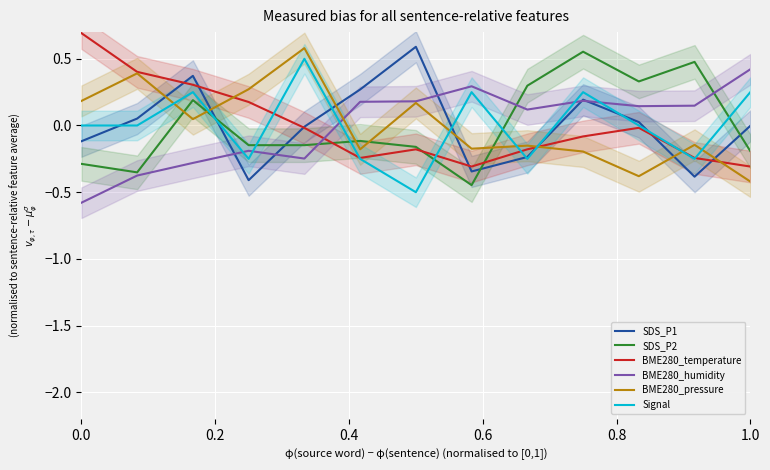

What is the highest value of the Signal series?

0.5